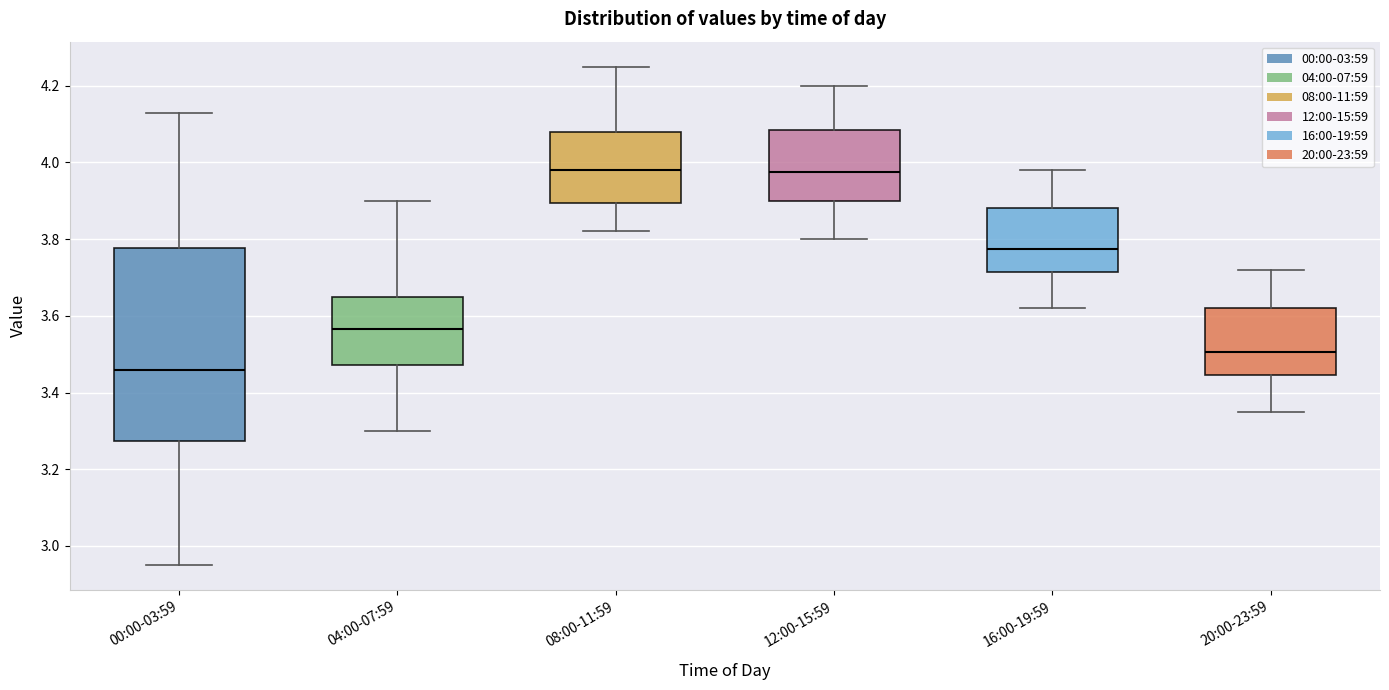

Where is the lower edge of the box for 08:00-11:59 on the y-axis? The values are not printed on the chart, so give them approximately, as read against the axis.

3.90